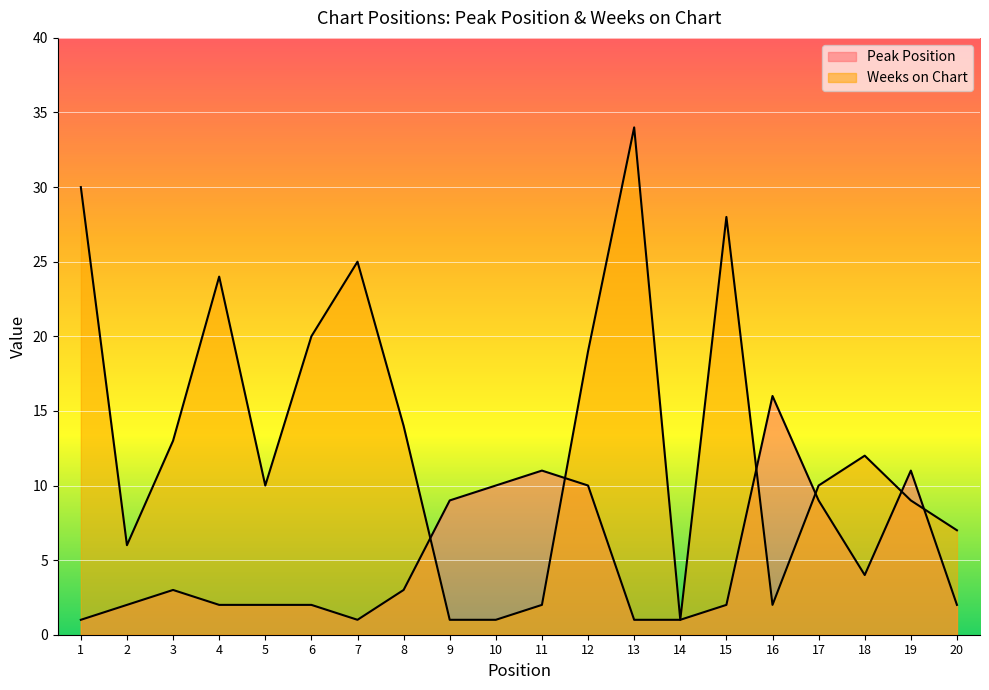

What is the approximate value of Weeks on Chart at 1?

30